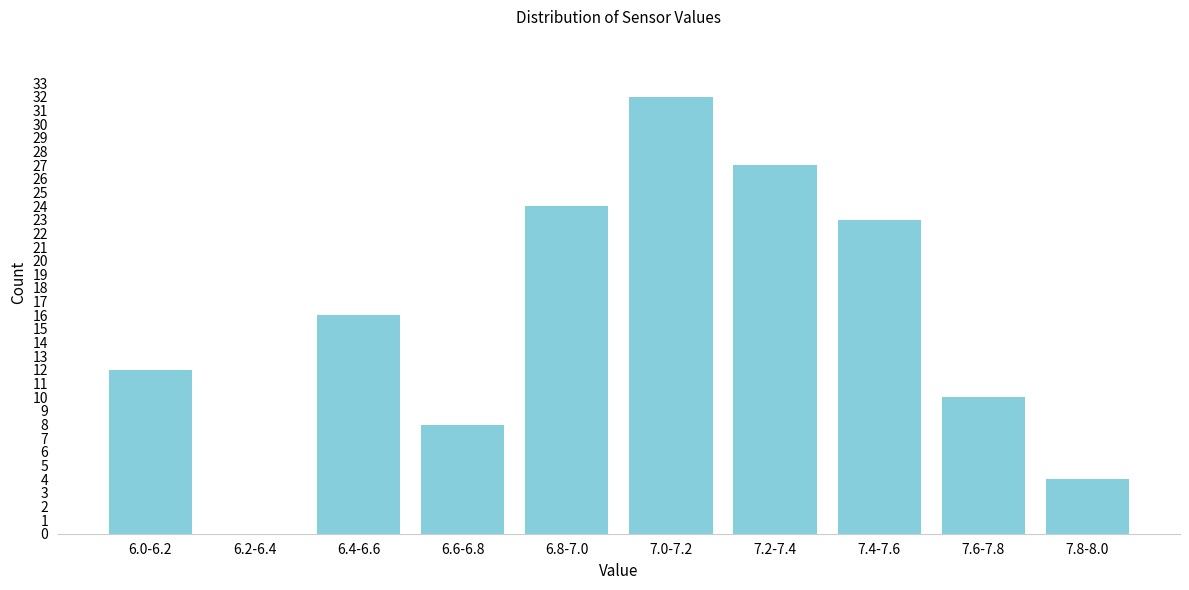

Reading left to right, what are all the values shown in this chart?

6.0-6.2=12	6.2-6.4=0	6.4-6.6=16	6.6-6.8=8	6.8-7.0=24	7.0-7.2=32	7.2-7.4=27	7.4-7.6=23	7.6-7.8=10	7.8-8.0=4